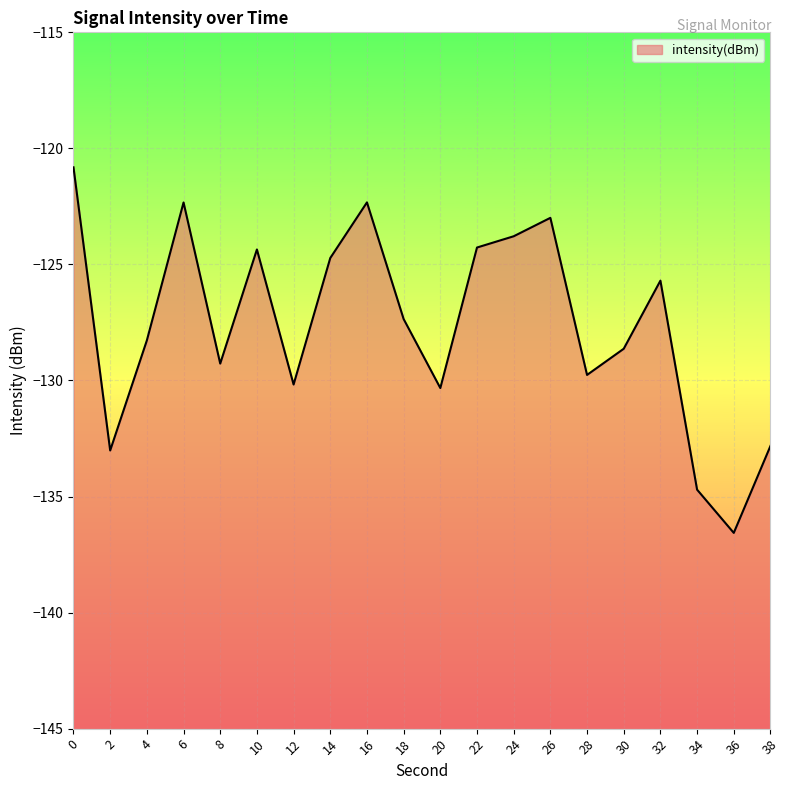

How many points are lower than both their immediate neighbors (excluding endpoints)?

6